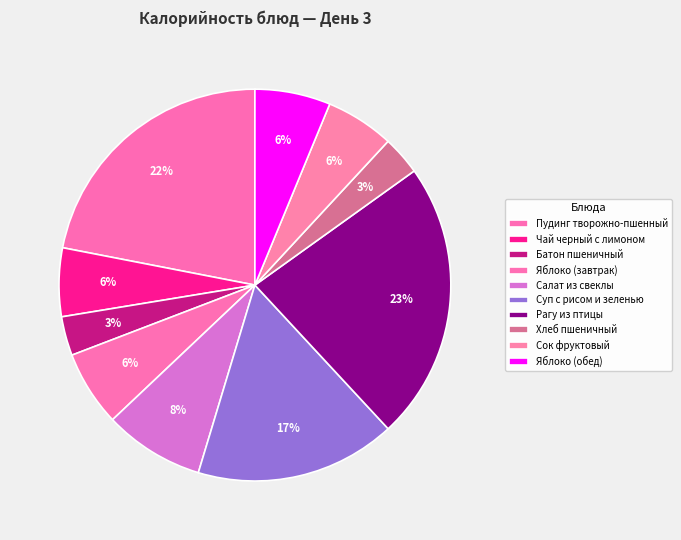

To the nearest percent, what percentage of the pie is Суп с рисом и зеленью?

17%